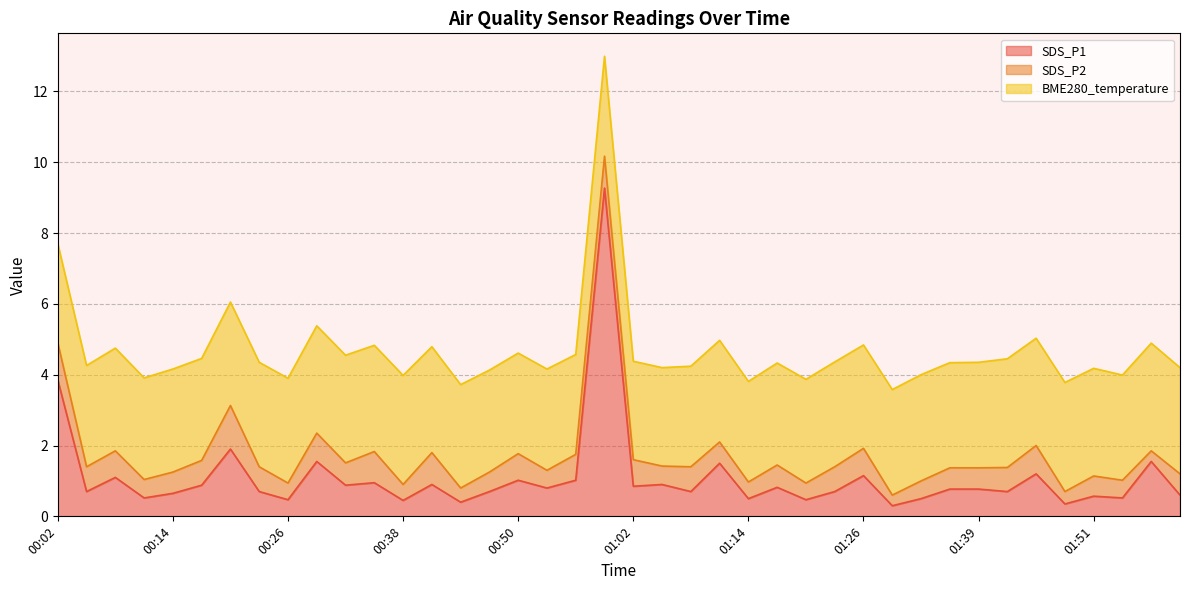

Is the value of BME280_temperature at 02:00 greater than the value of SDS_P1 at 02:00?

Yes